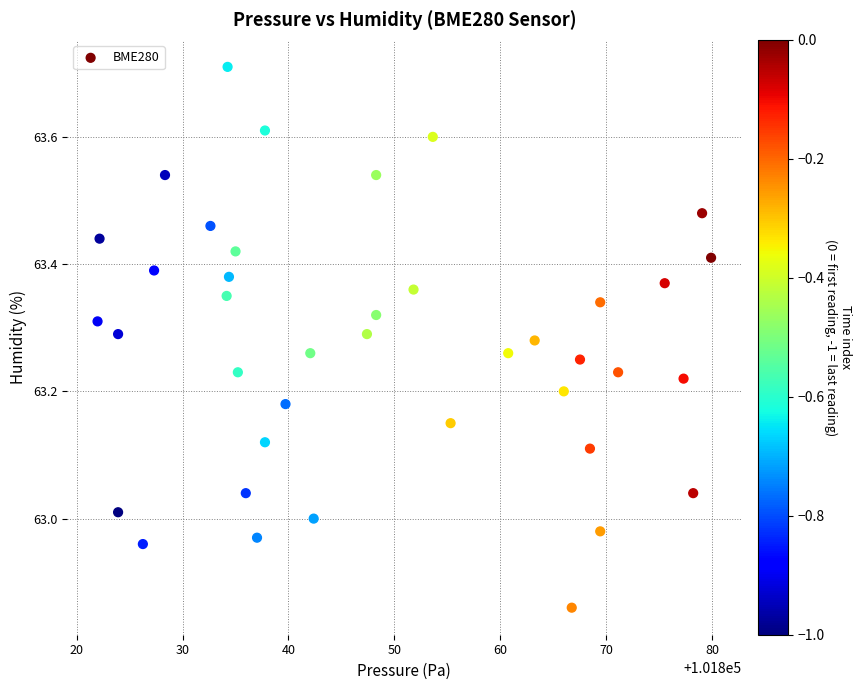

What is the range of X values (max minus min)?

57.9